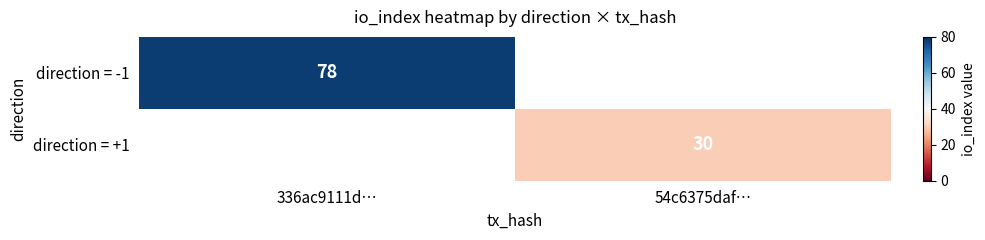

Which label corresponds to the largest value in the chart?

336ac9111d…